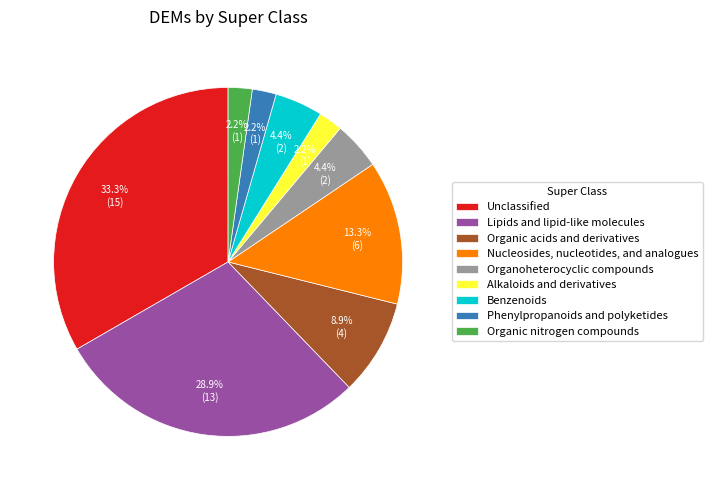

Which slice is the largest?

Unclassified